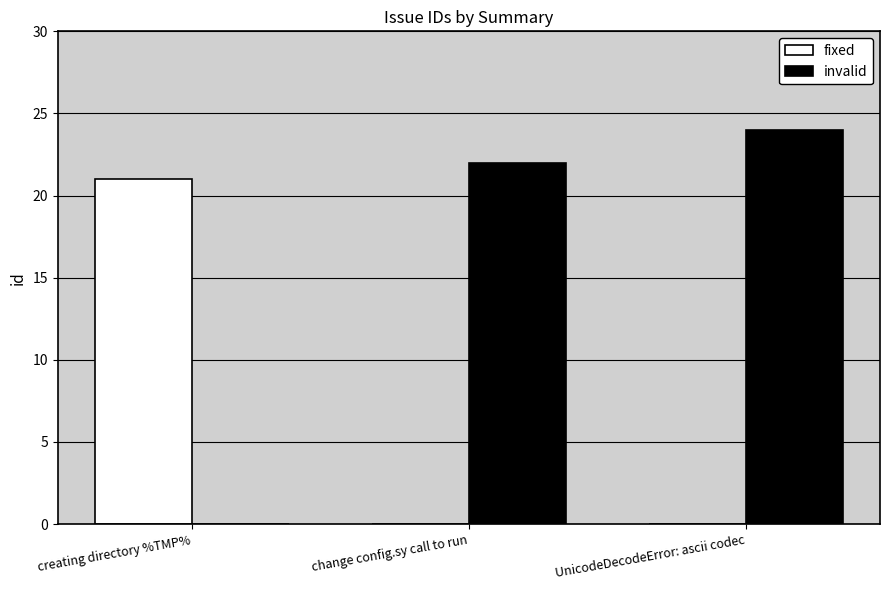

What is the spread (max minus min) of values at change config.sy call to run?

22